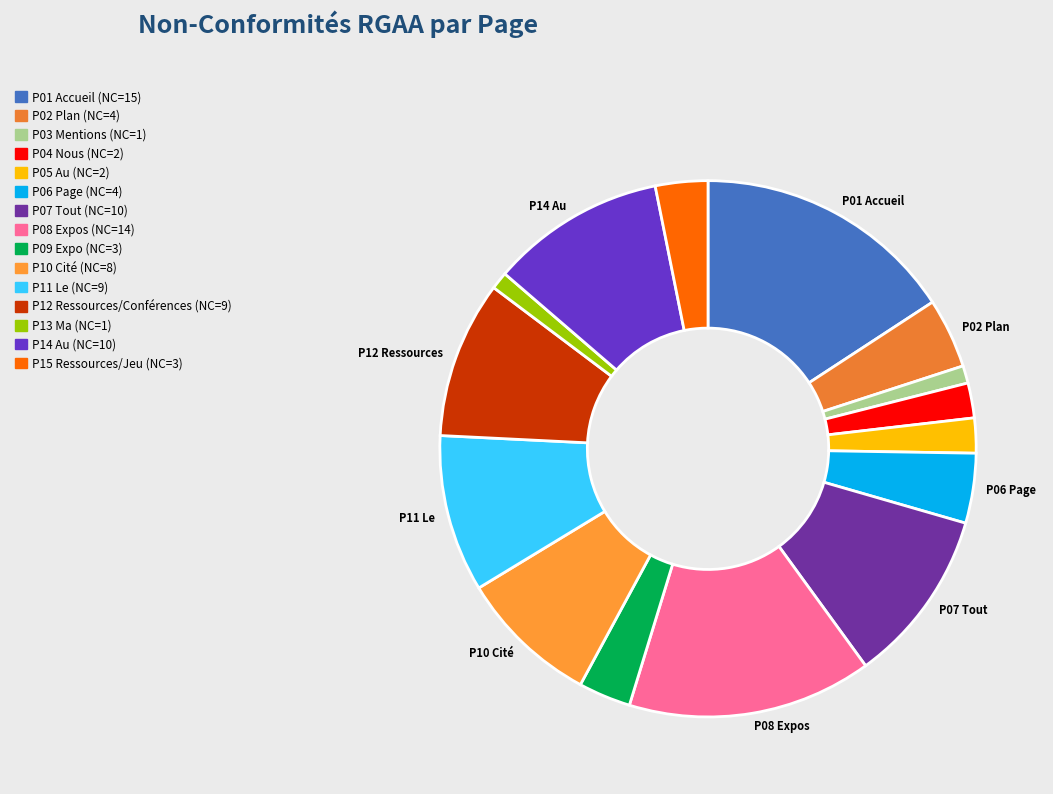

To the nearest percent, what is the difference between the largest and smallest slice percentages?

15%